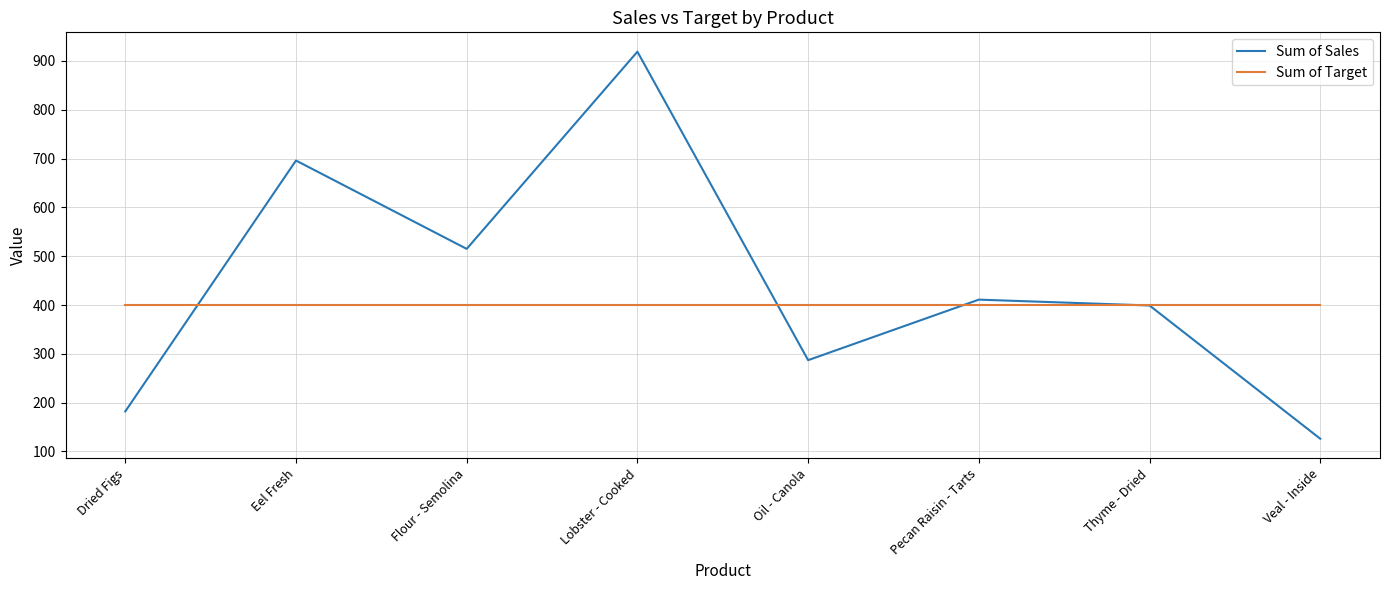

Which series has the largest range (max minus min)?

Sum of Sales